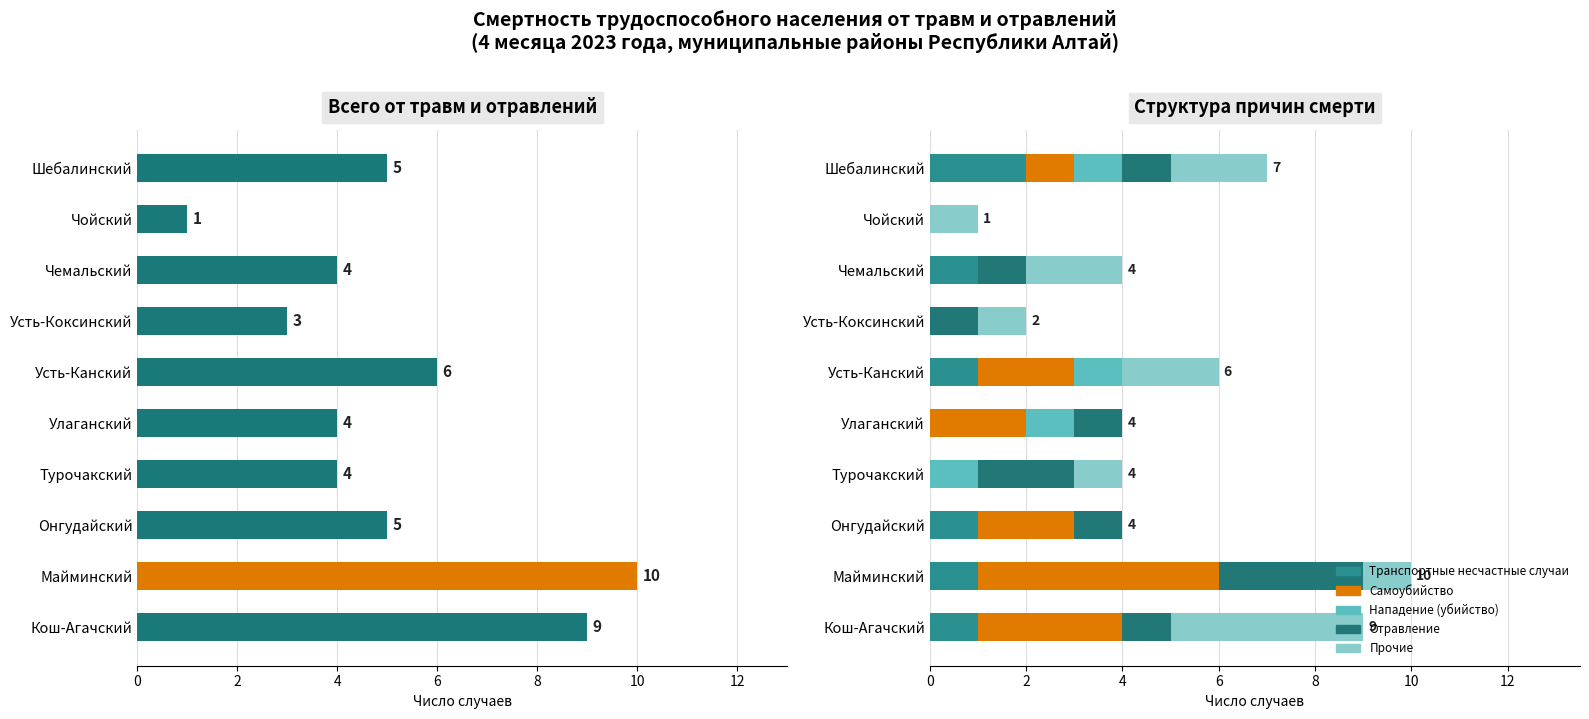

What are all the series names shown in the legend?

Всего от травм и отравлений, Транспортные несчастные случаи, Самоубийство, Нападение (убийство), Отравление, Прочие